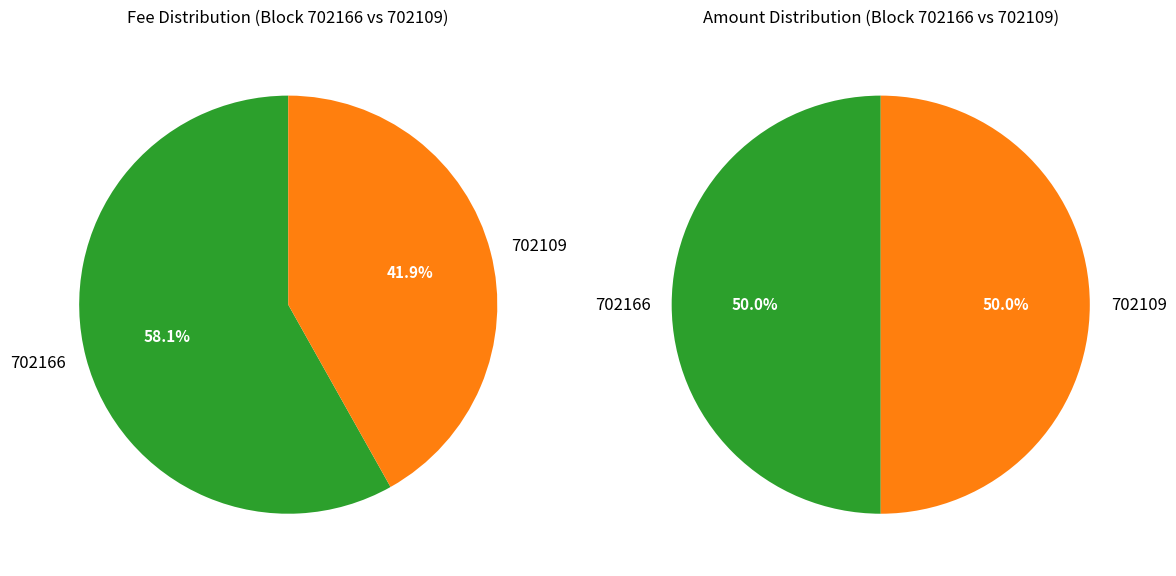

What percentage is the 702109 slice, to the nearest percent?

42%